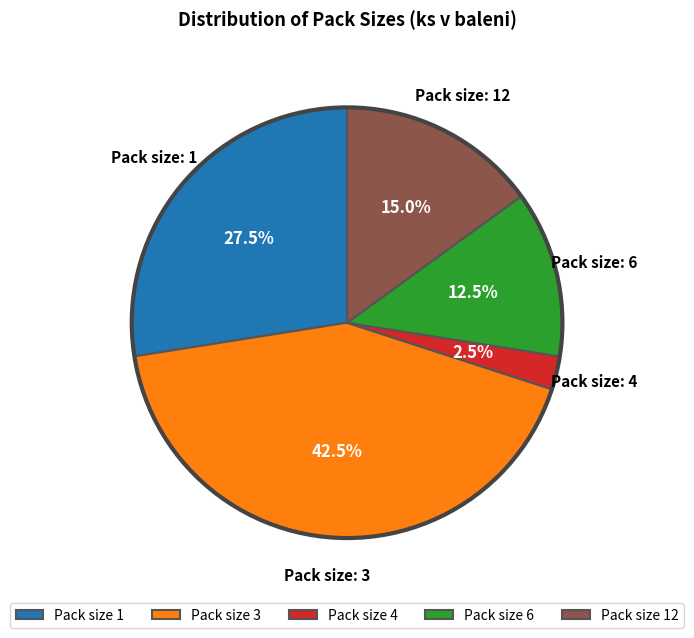

Is the sum of Pack size 12 and Pack size 1 greater than half?

No